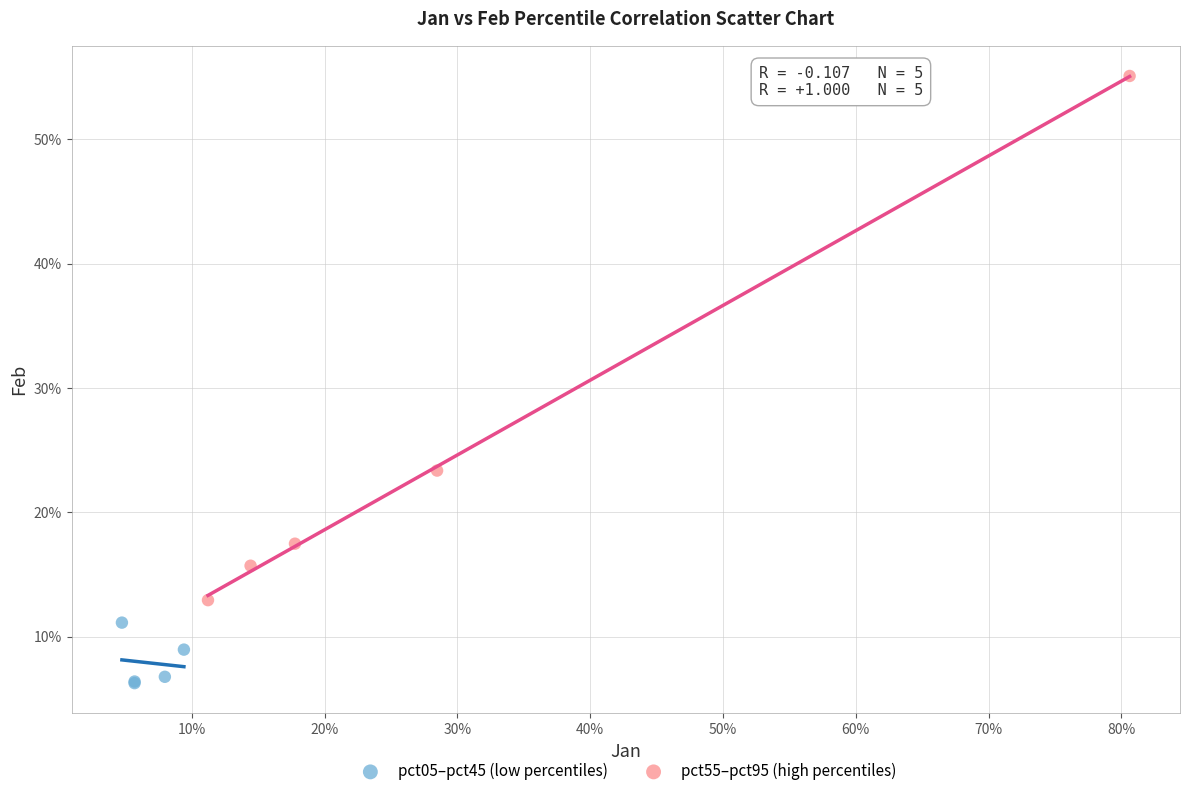

What are all the series names shown in the legend?

pct05–pct45 (low percentiles), pct55–pct95 (high percentiles)